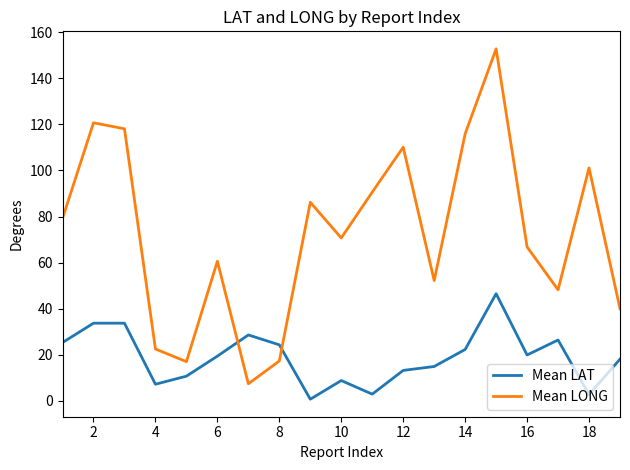

Does the chart have visible grid lines?

No